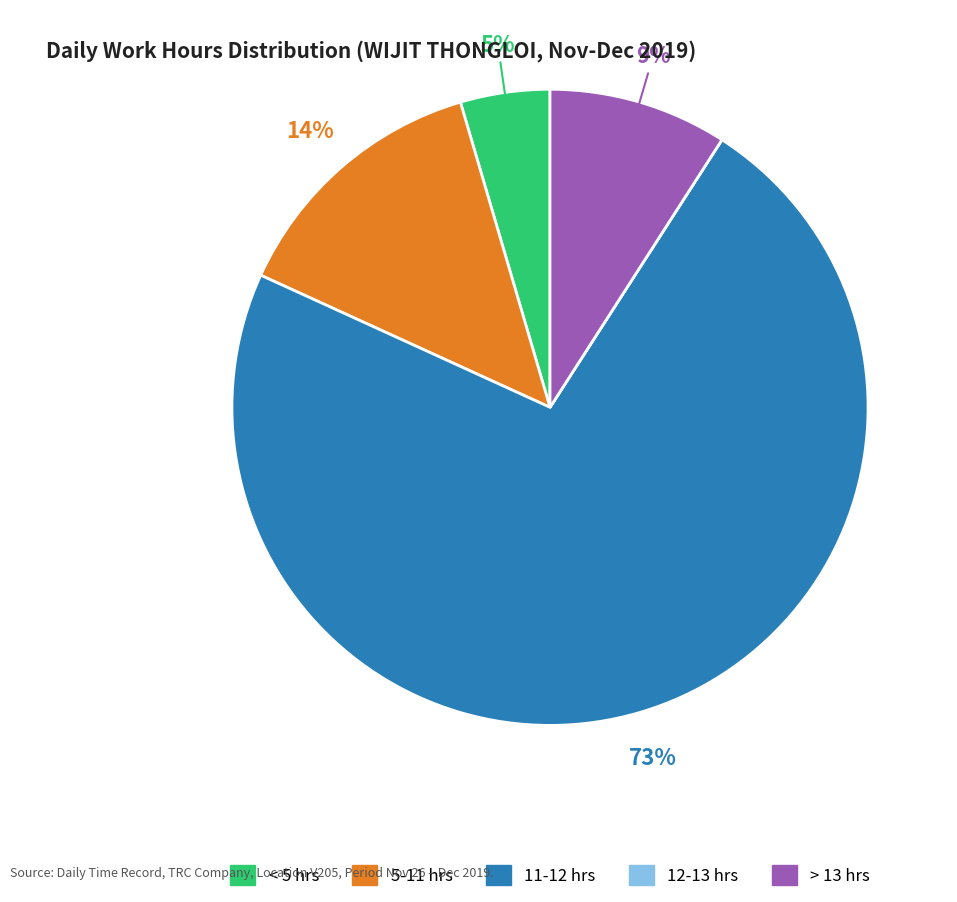

To the nearest percent, what is the average slice percentage?

20%